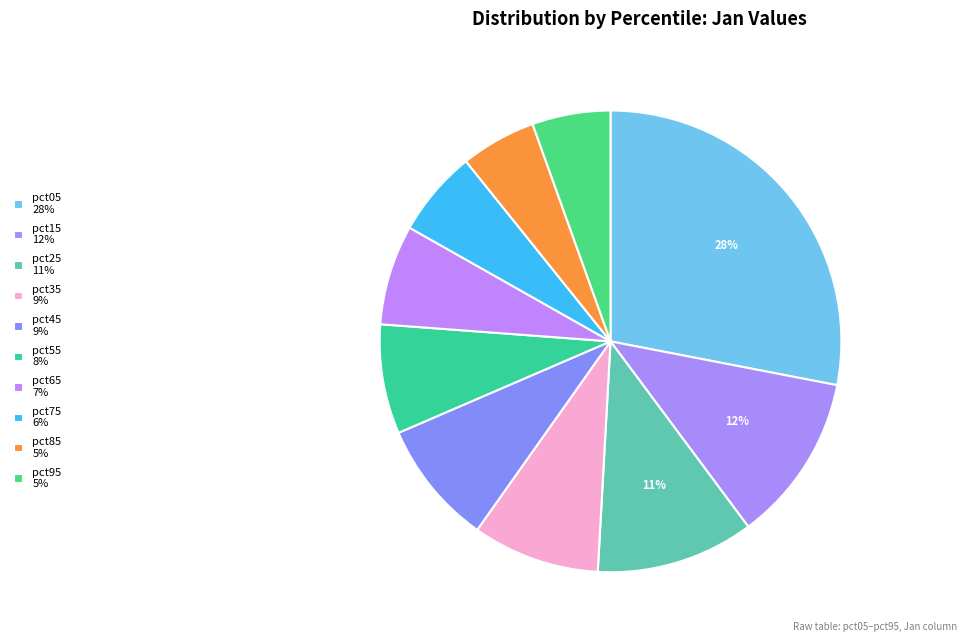

Does any single category account for the majority?

No